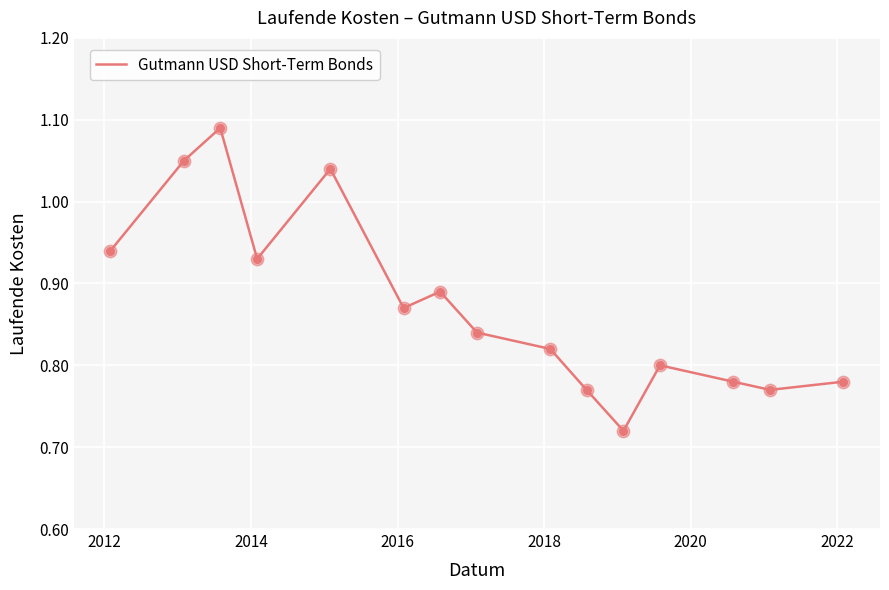

What is the difference between the maximum and minimum values?

0.4